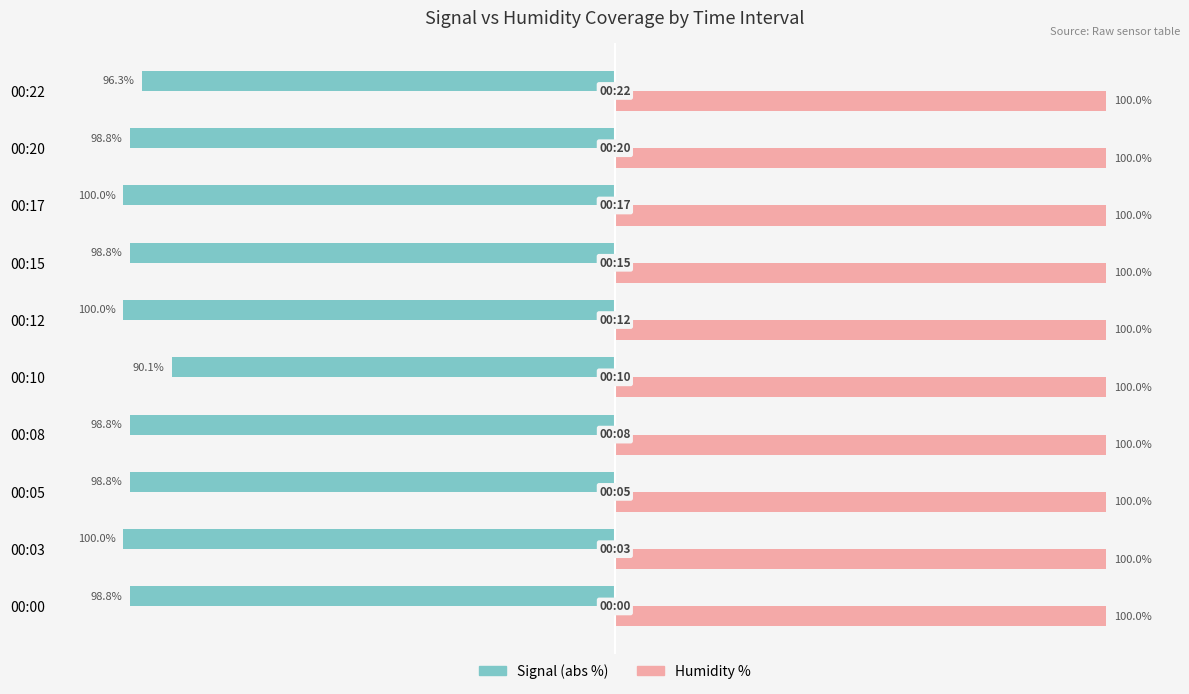

What are all the series names shown in the legend?

Signal (abs %), Humidity %